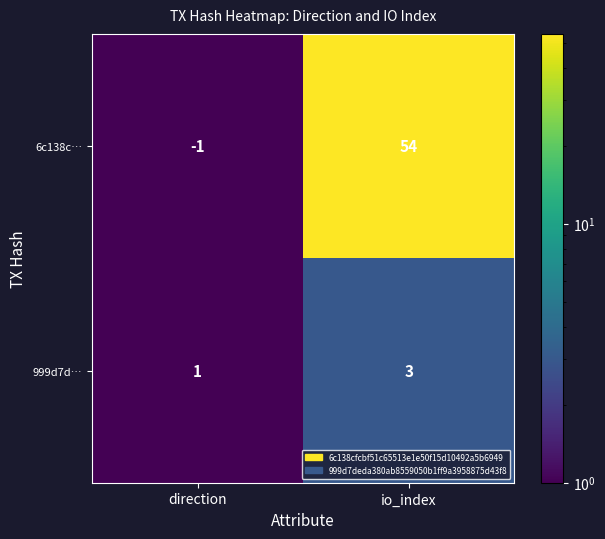

What is the sum of all 999d7d… values?

4